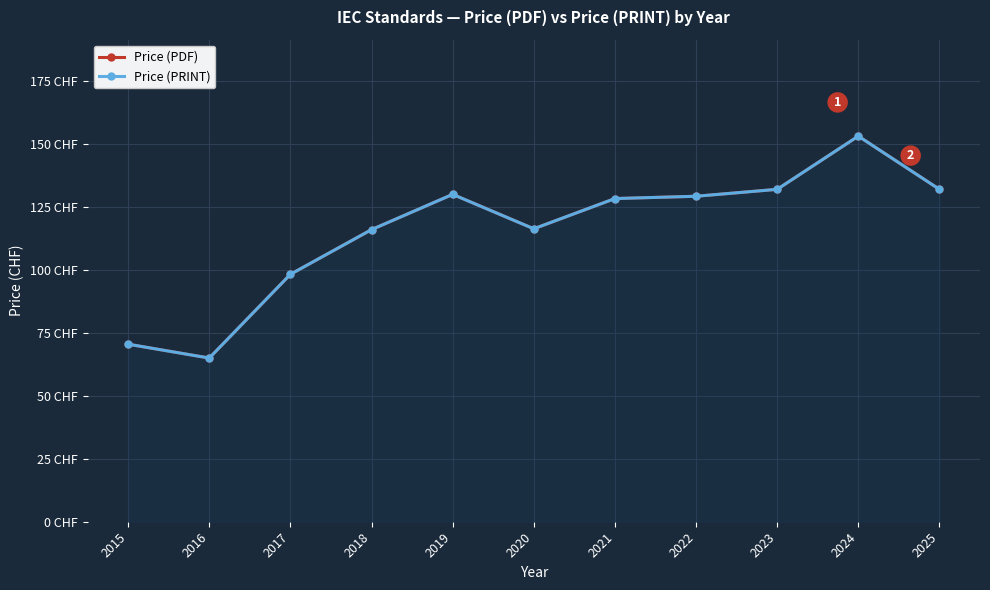

What is the total value across all series at 2017?

196.5